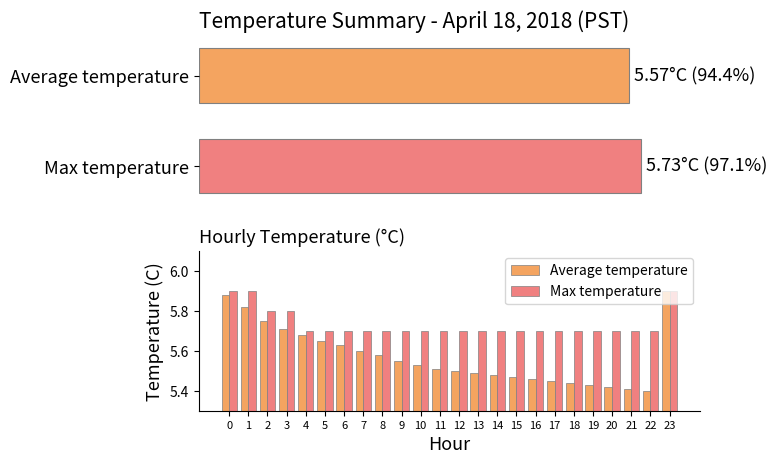

Does the chart contain stacked bars?

No